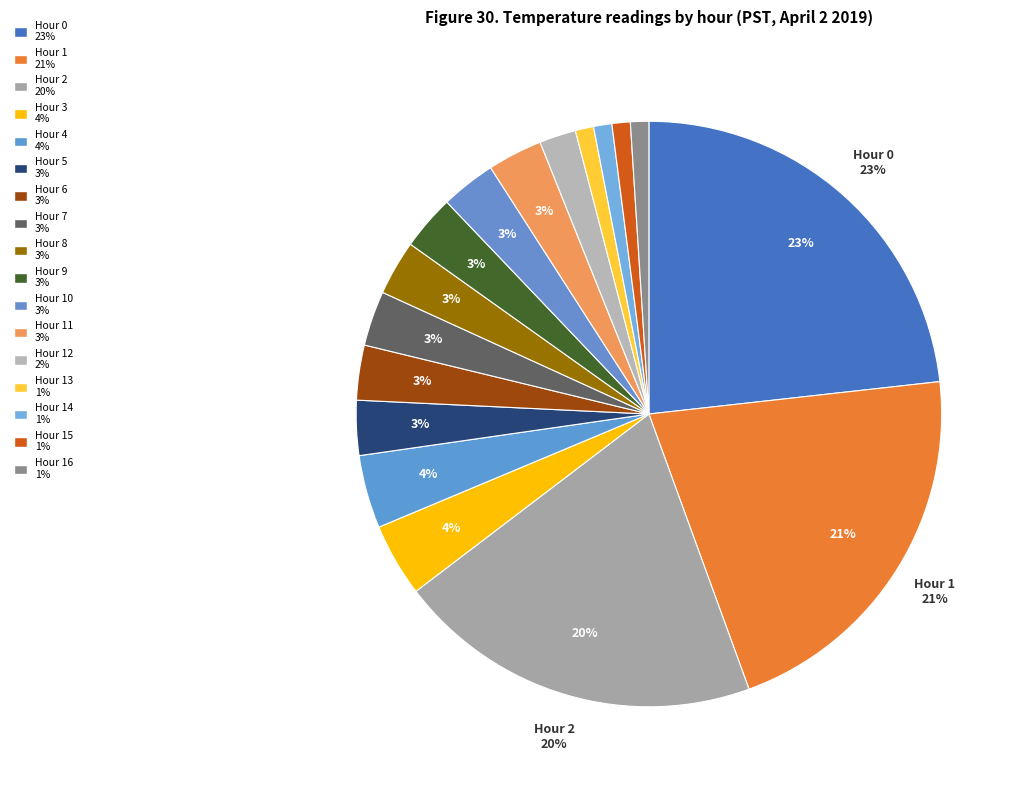

Rank the categories by value from lowest to highest.

Hour 13 (1%), Hour 14 (1%), Hour 15 (1%), Hour 16 (1%), Hour 12 (2%), Hour 5 (3%), Hour 6 (3%), Hour 7 (3%), Hour 8 (3%), Hour 9 (3%), Hour 10 (3%), Hour 11 (3%), Hour 3 (4%), Hour 4 (4%), Hour 2 (20%), Hour 1 (21%), Hour 0 (23%)